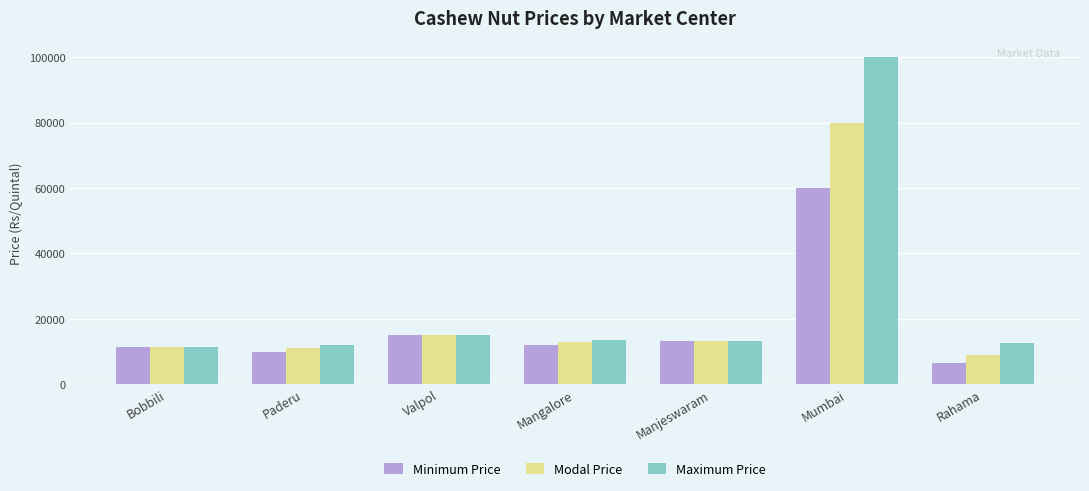

At which label is Minimum Price closest to 33250?

Valpol